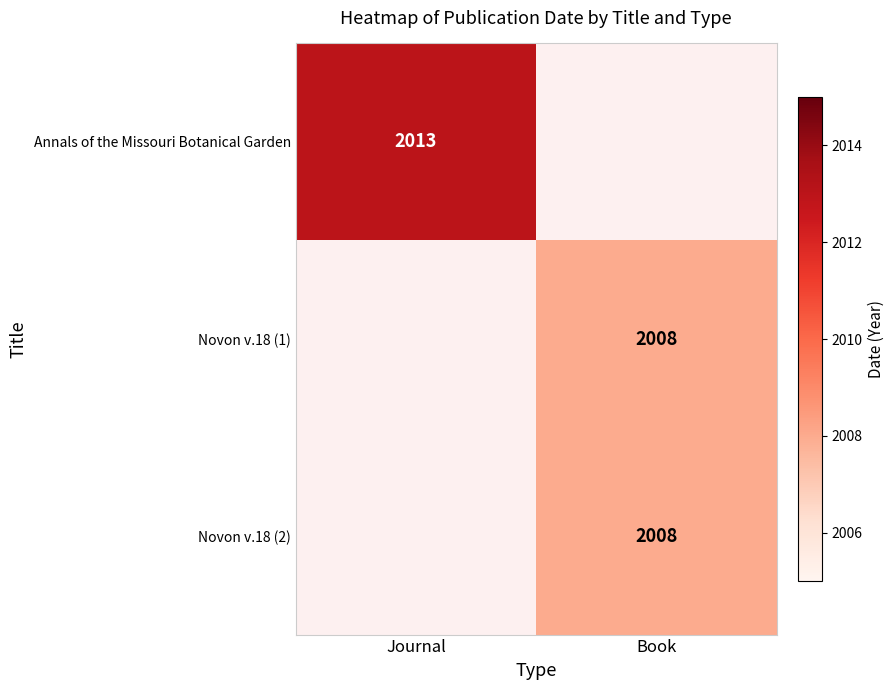

Is it true that Novon v.18 (2) equals 788 at Book?

False